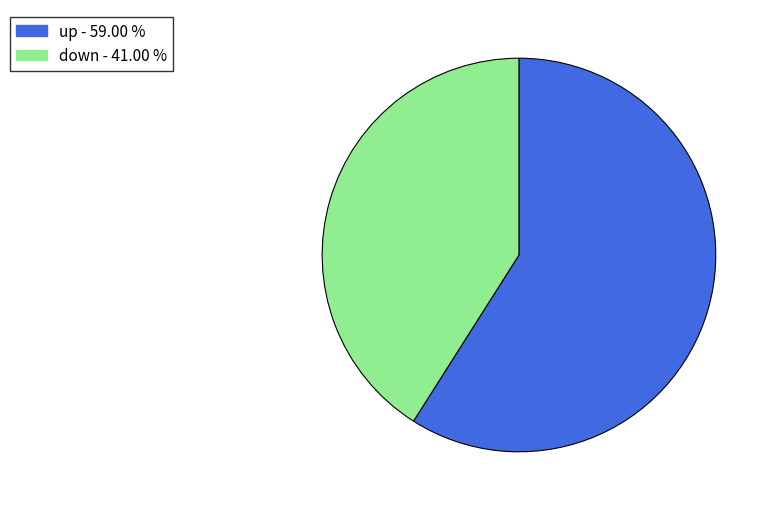

Which has a higher value, up or down?

up